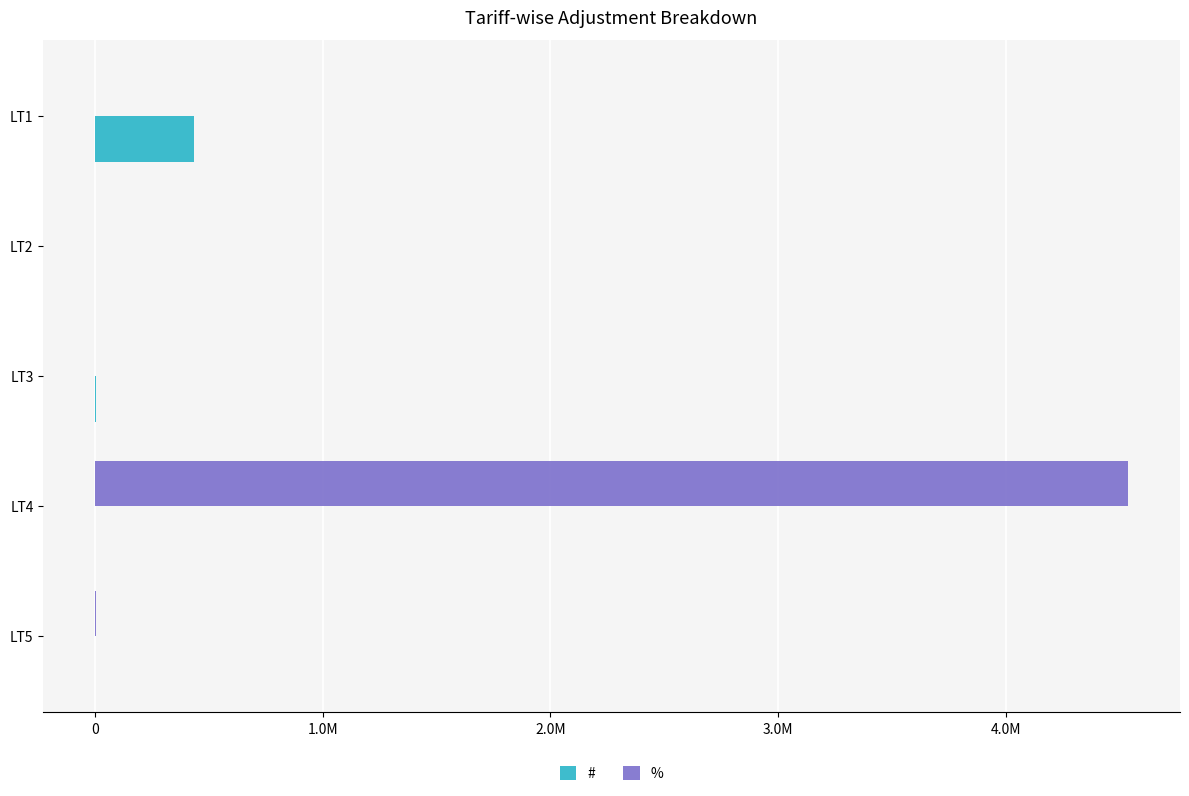

What are all the series names shown in the legend?

#, %